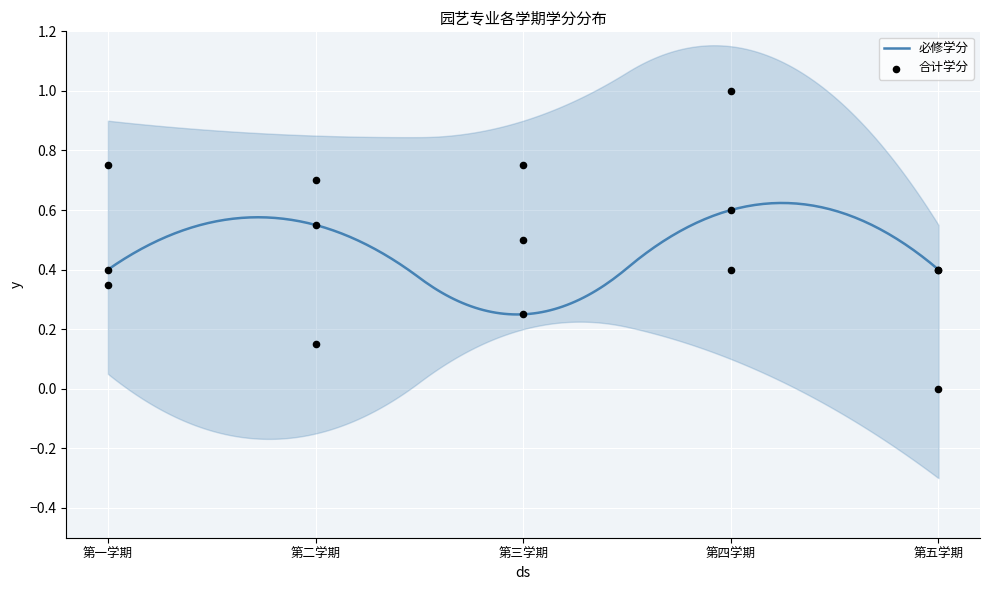

Which series has the largest Y range (max minus min)?

合计学分